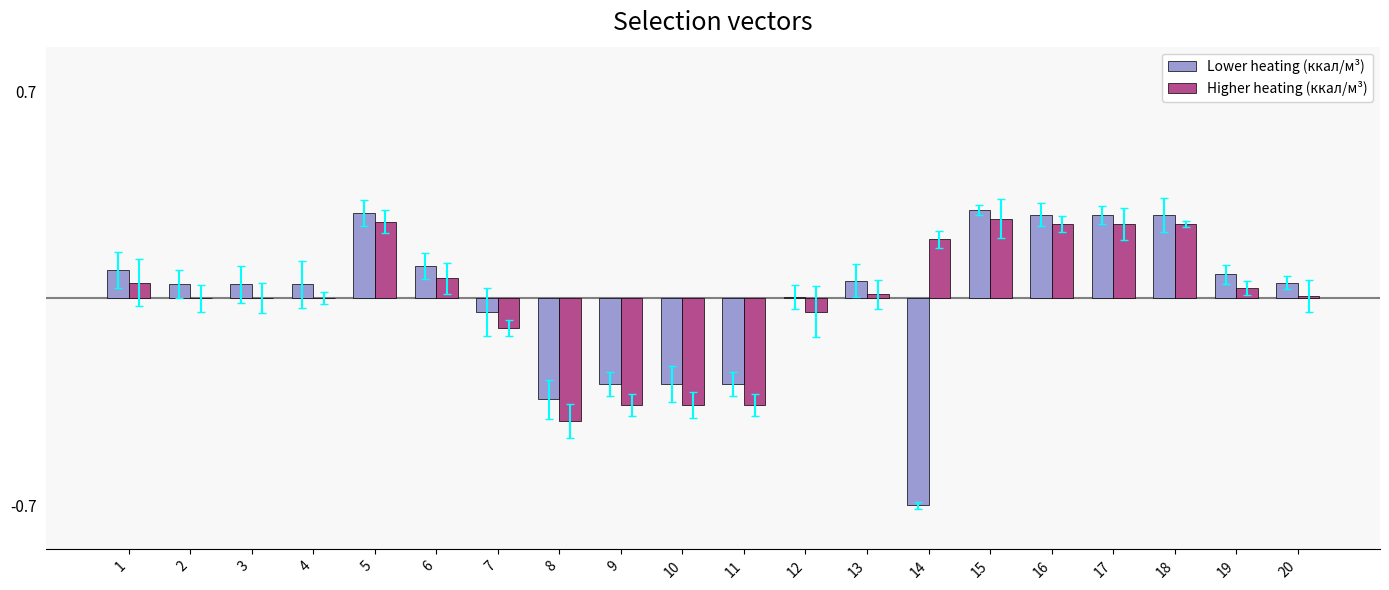

Count the number of categories in the chart.

20